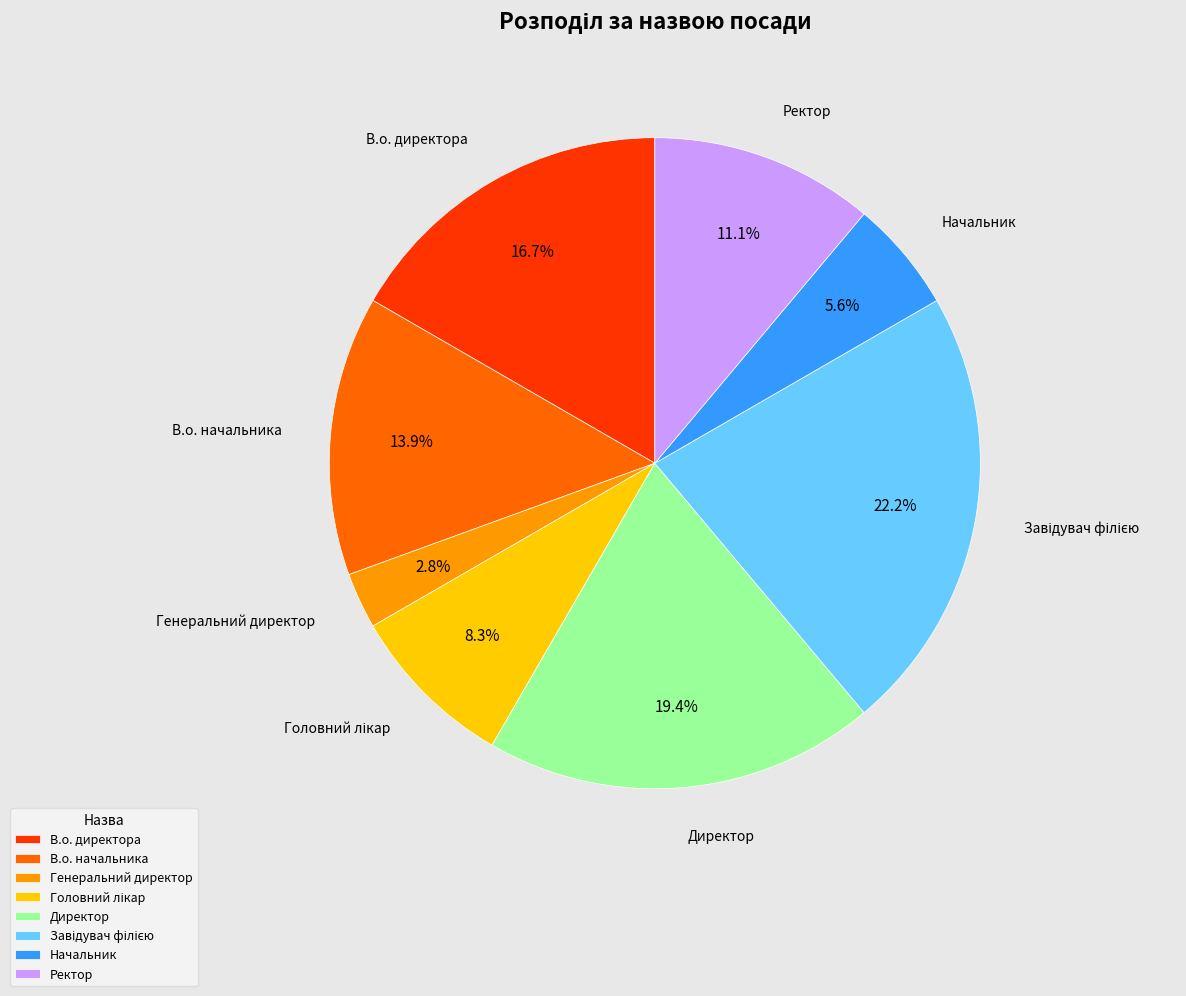

How many slices are in this pie chart?

8